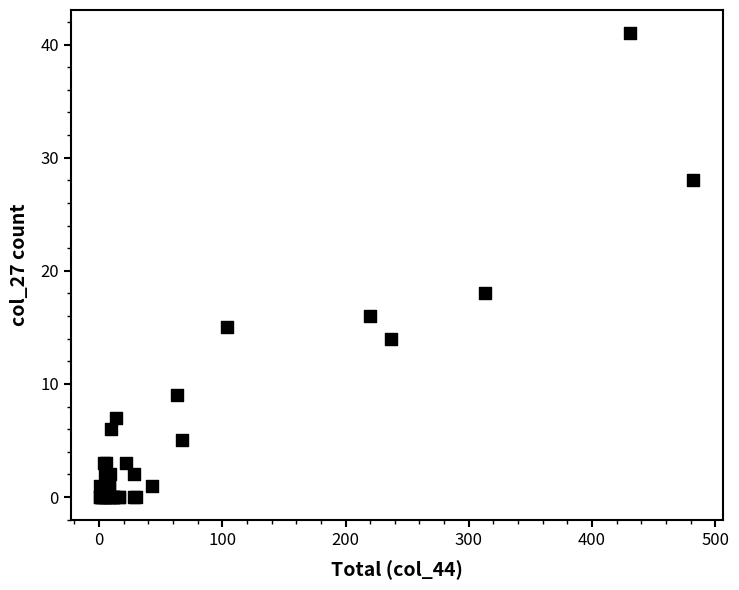

What Y value in the scatter plot is closest to 20?

18